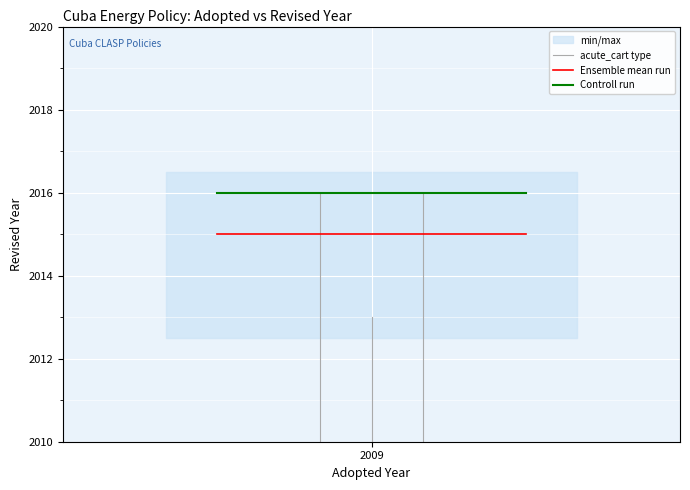

Which series has the widest spread of values?

acute_cart type